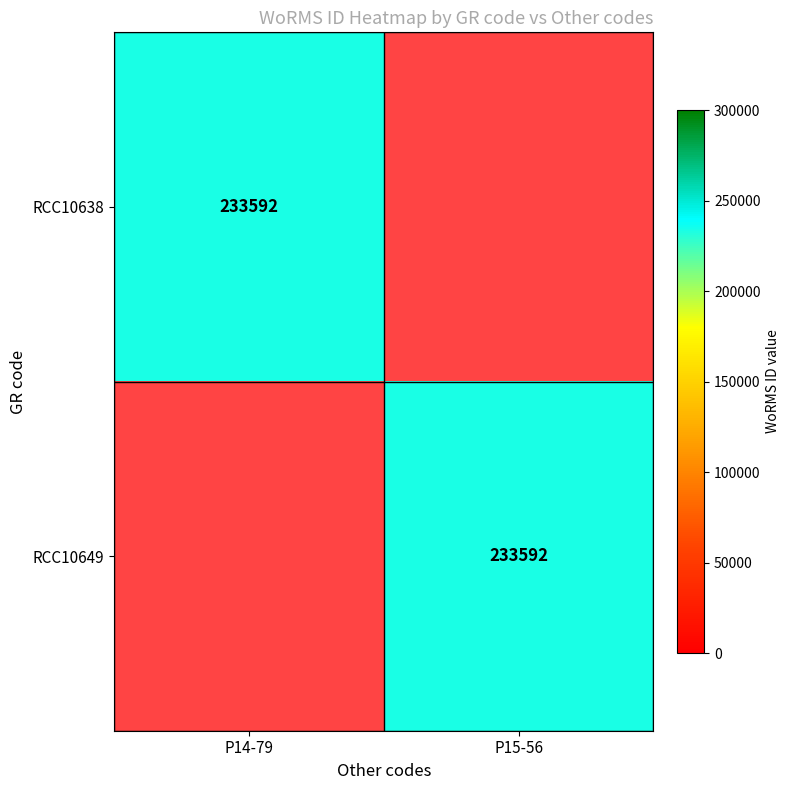

The value of RCC10638 at P14-79 is 233592. True or false?

True